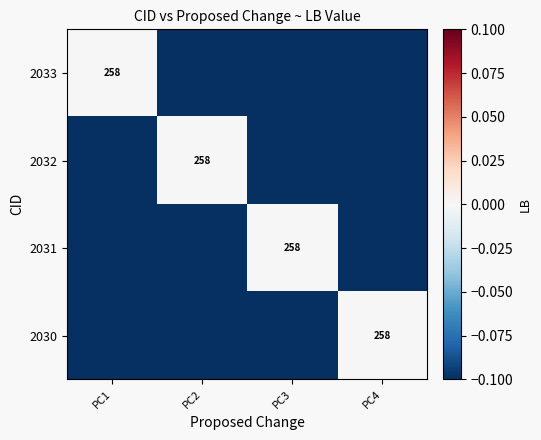

The value of 2032 at PC2 is 158. True or false?

False